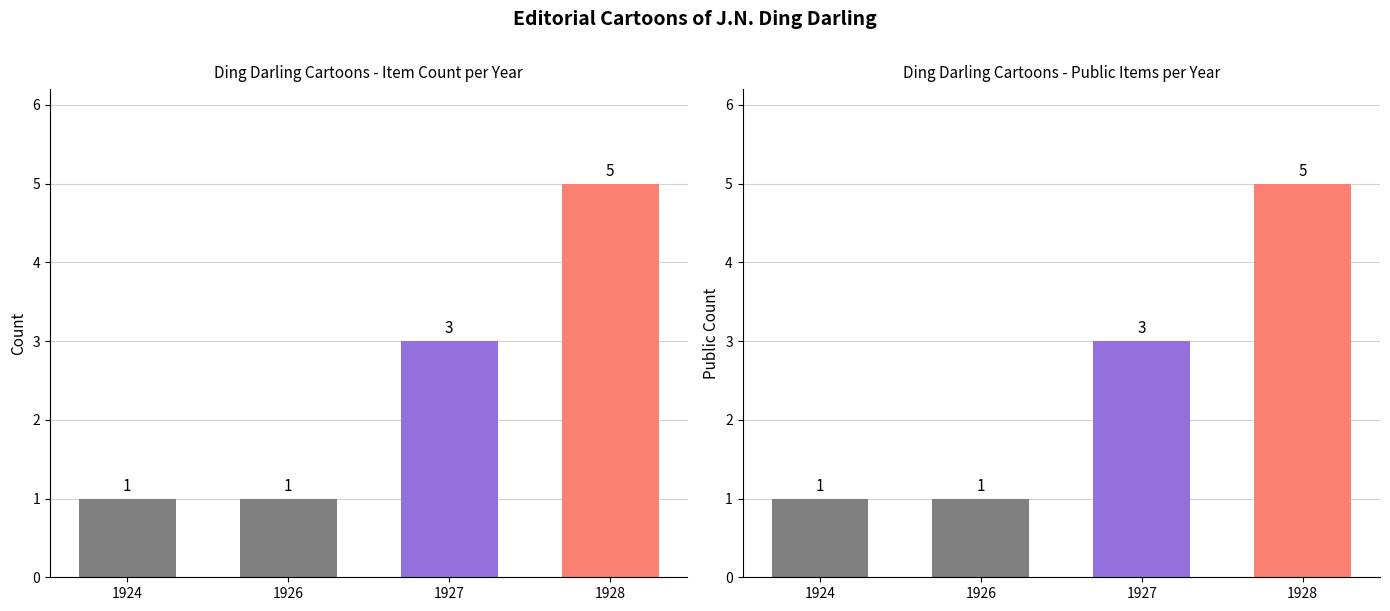

Reading left to right, extract all data points from this chart.

Item Count: 1	1	3	5
Public Count: 1	1	3	5